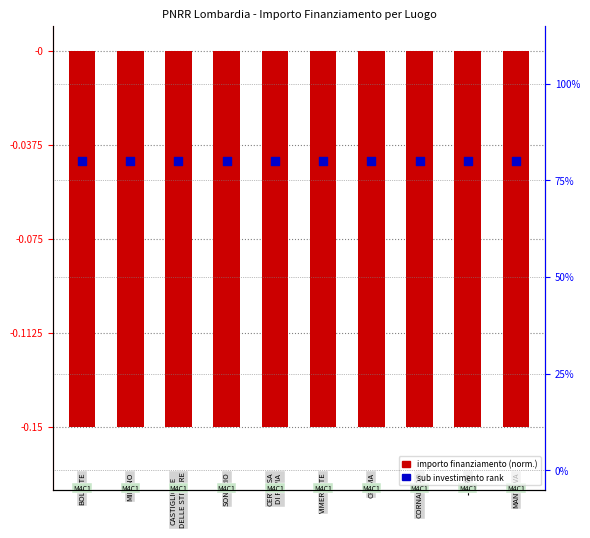

Which series has the largest total across all categories?

sub investimento rank